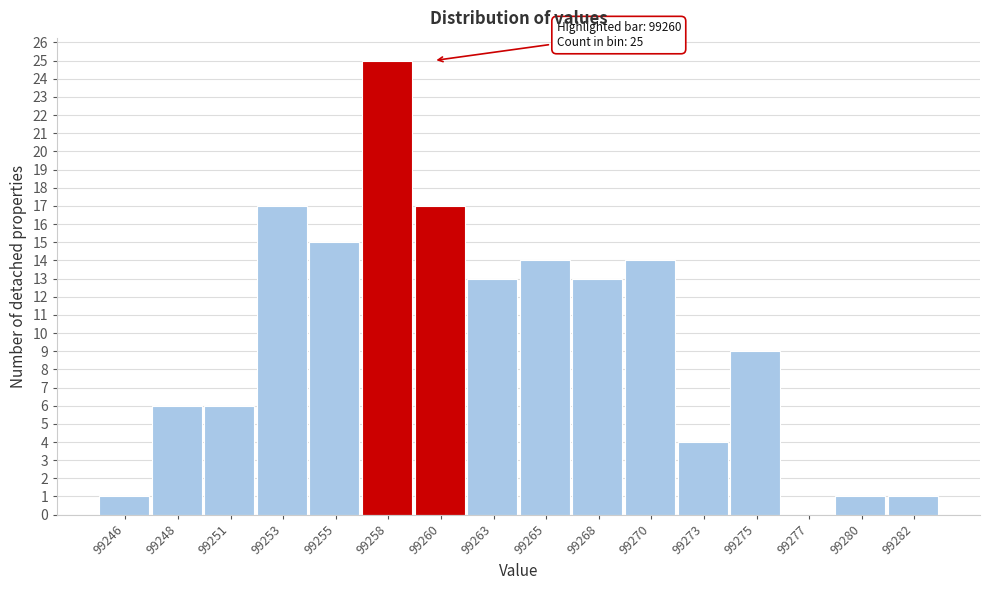

Reading right to left, list all the values displayed in this chart.

99282=1	99280=1	99277=0	99275=9	99273=4	99270=14	99268=13	99265=14	99263=13	99260=17	99258=25	99255=15	99253=17	99251=6	99248=6	99246=1